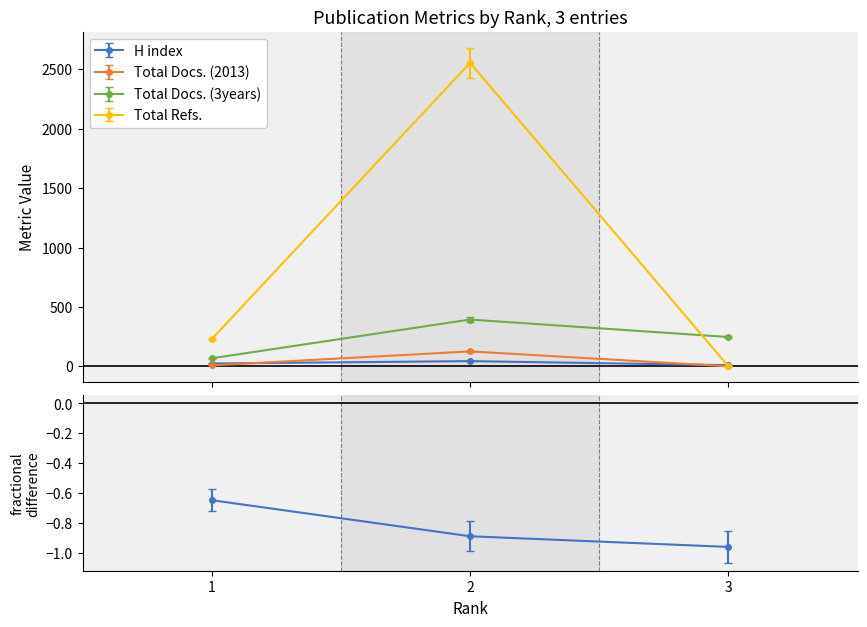

Does the chart display data point markers on the line(s)?

Yes